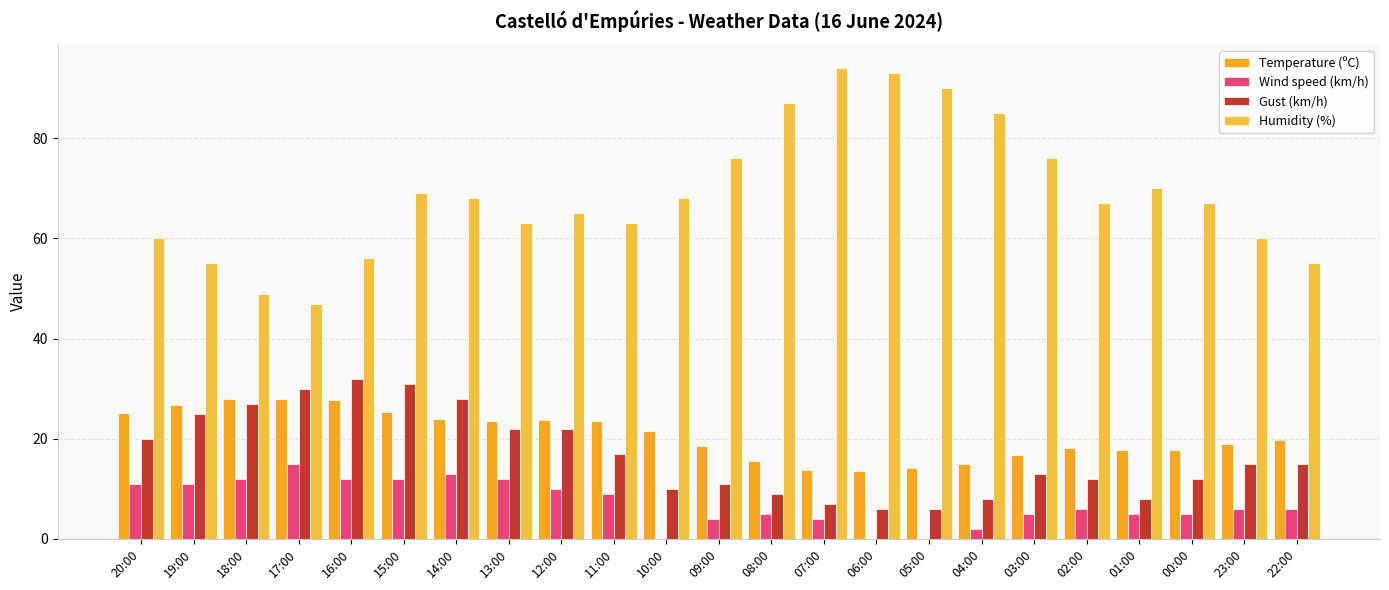

Count the number of data series in this chart.

4